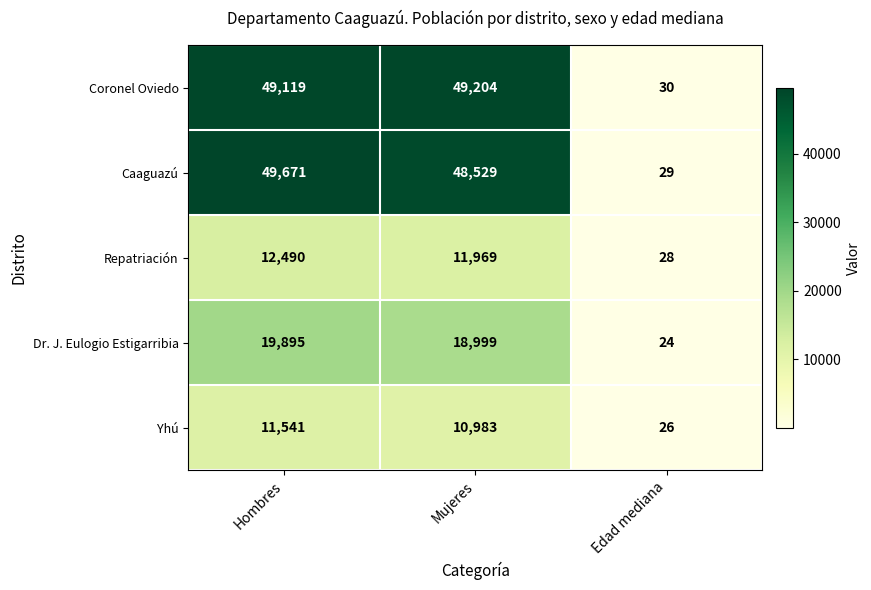

Read the Yhú value at Mujeres, to the nearest 10.

10980